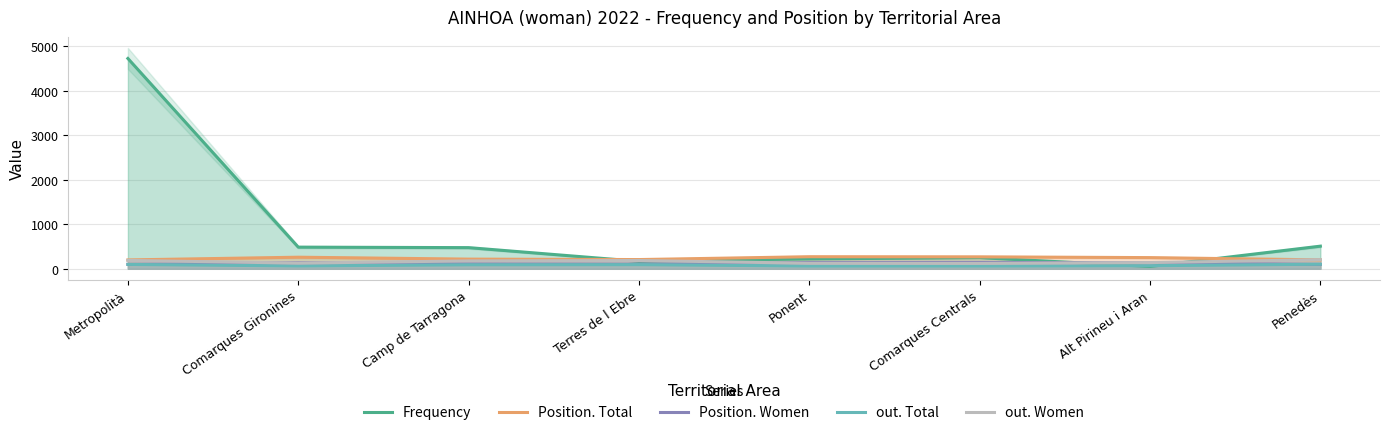

At which label does Position. Women reach its minimum?

Penedès